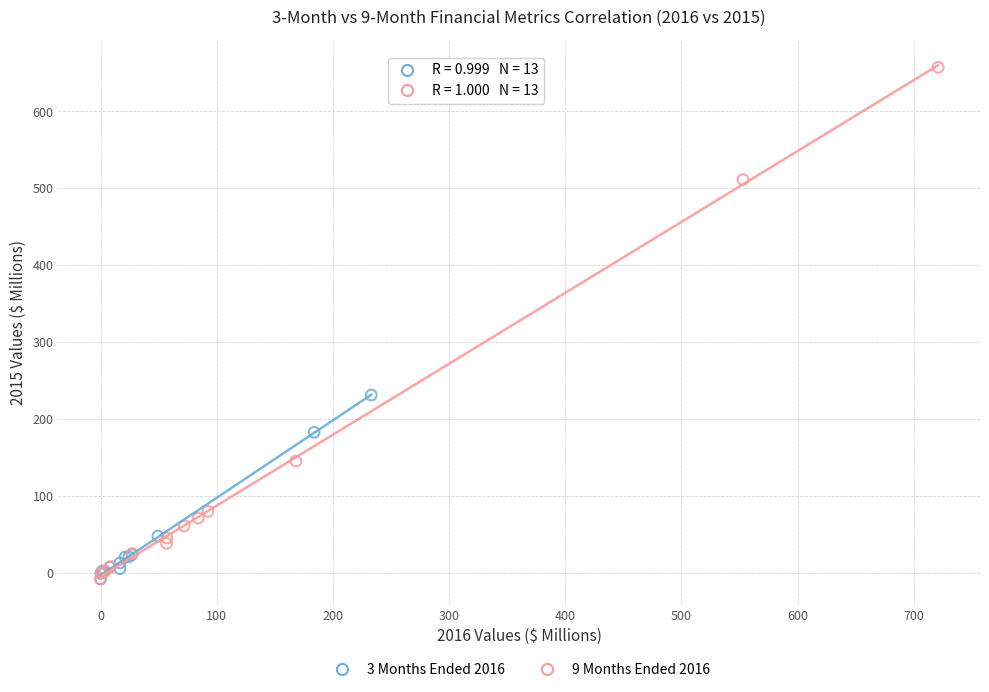

Which series contains the highest Y value?

9 Months Ended 2016